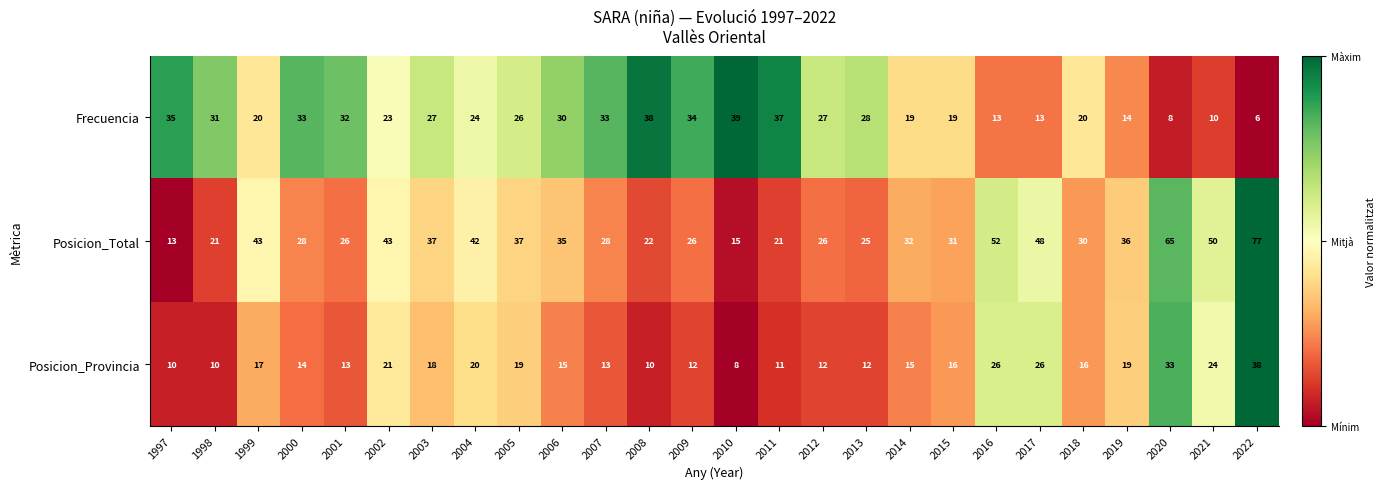

At which label does Posicion_Total first exceed 32?

1999